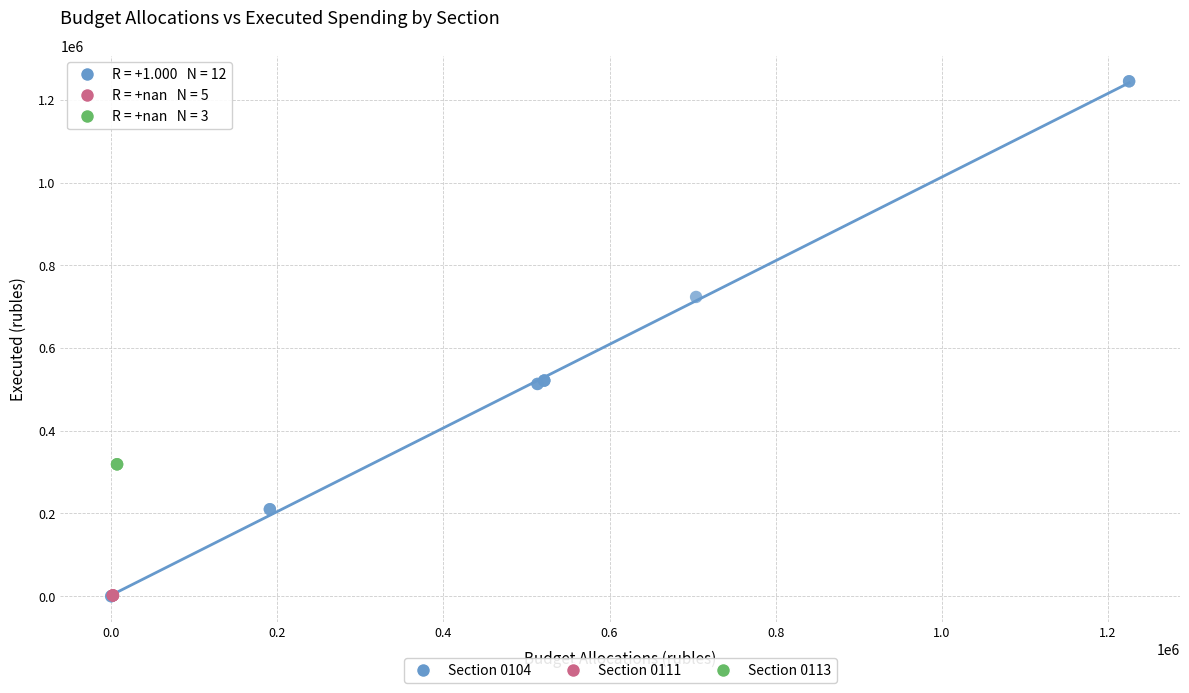

Which series contains the highest Y value?

Section 0104